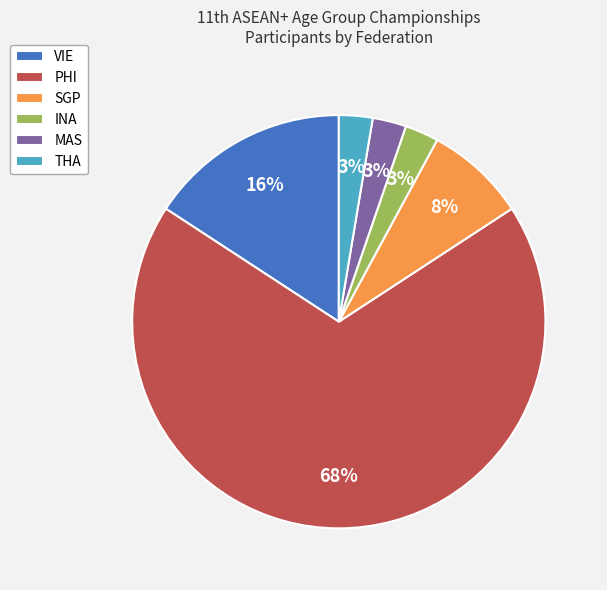

To the nearest percent, what percentage of the pie is SGP?

8%